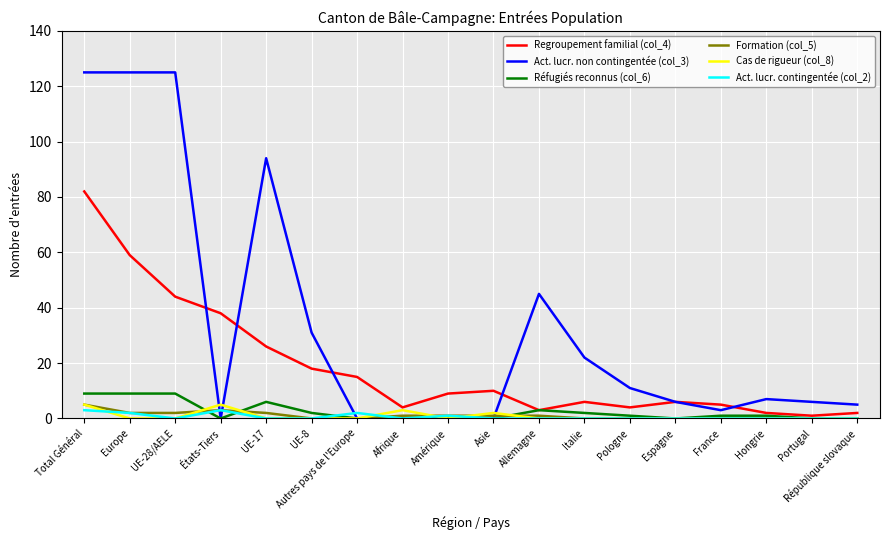

Which series has the largest range (max minus min)?

Act. lucr. non contingentée (col_3)